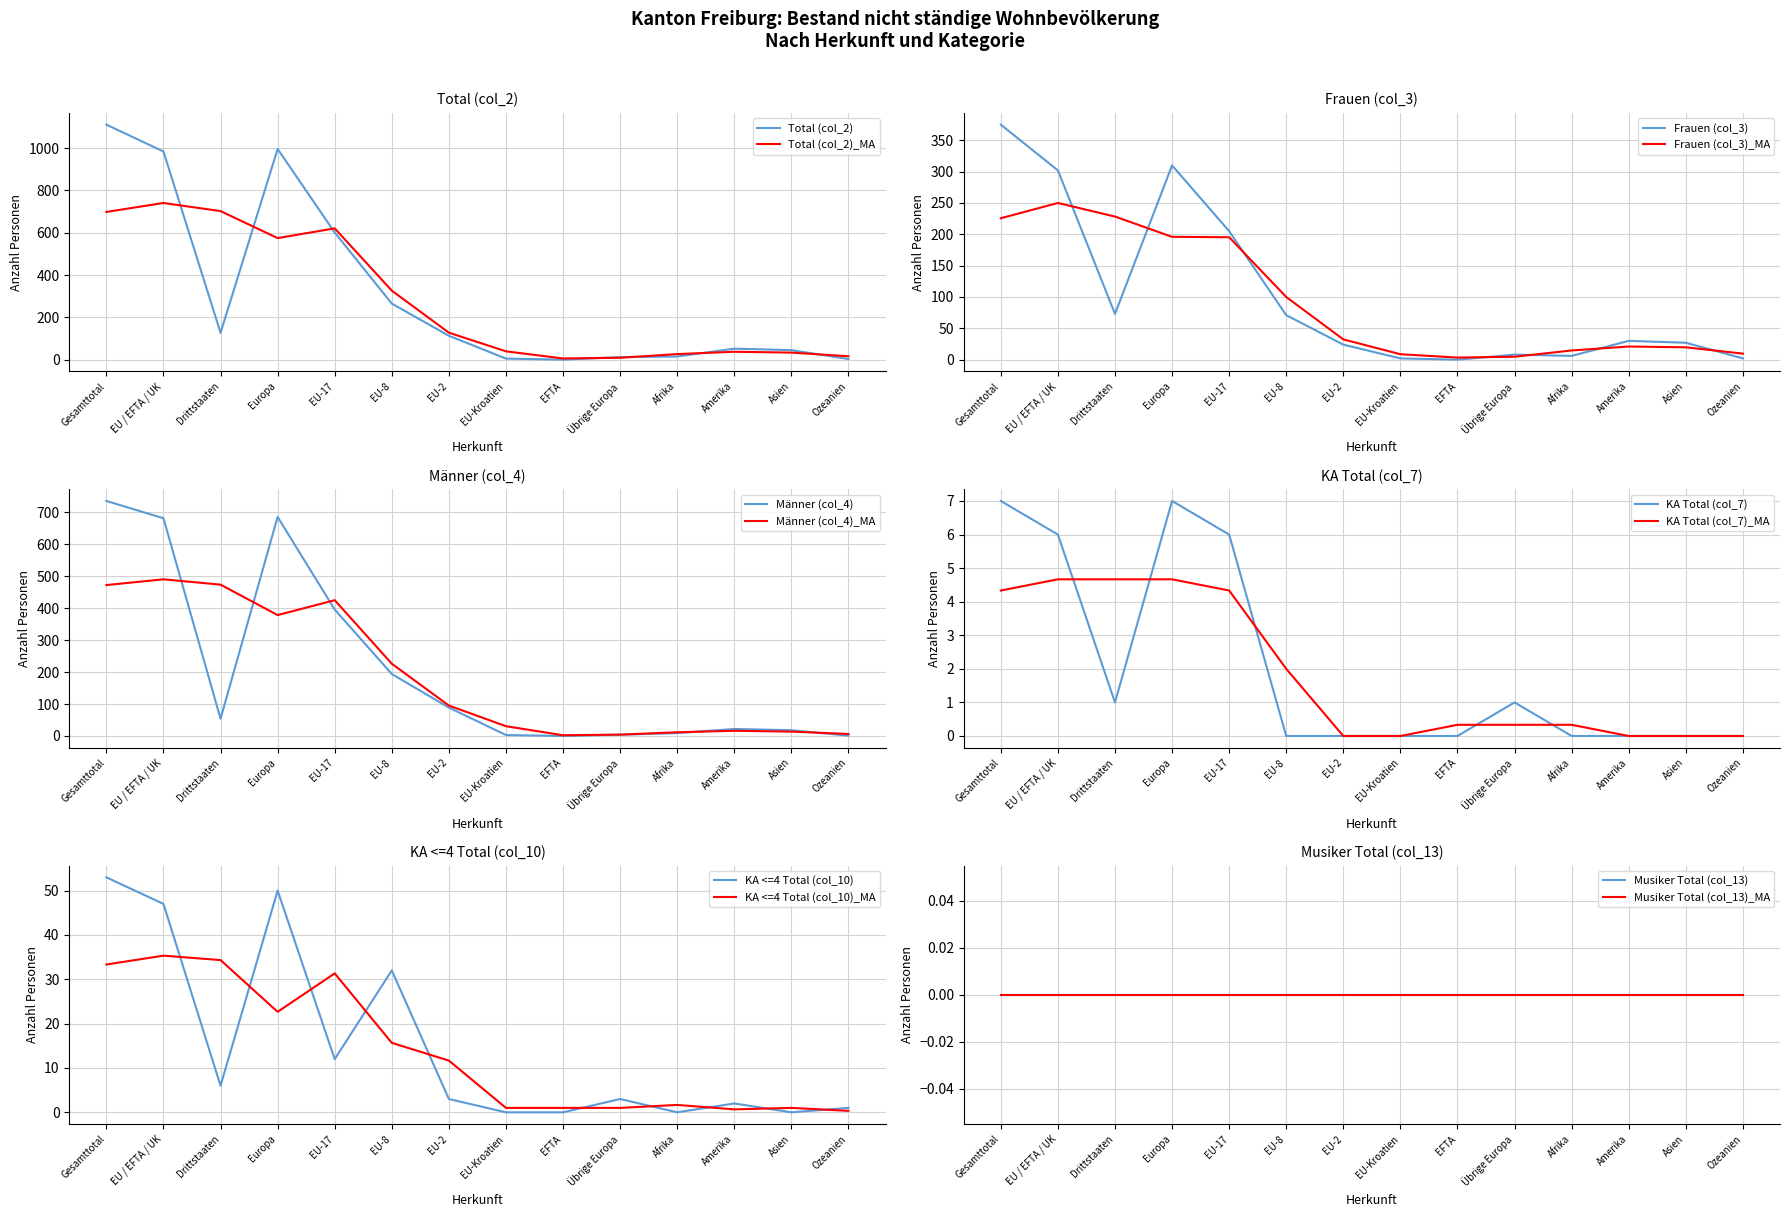

What is the difference between the highest and lowest values at EU-17?

595